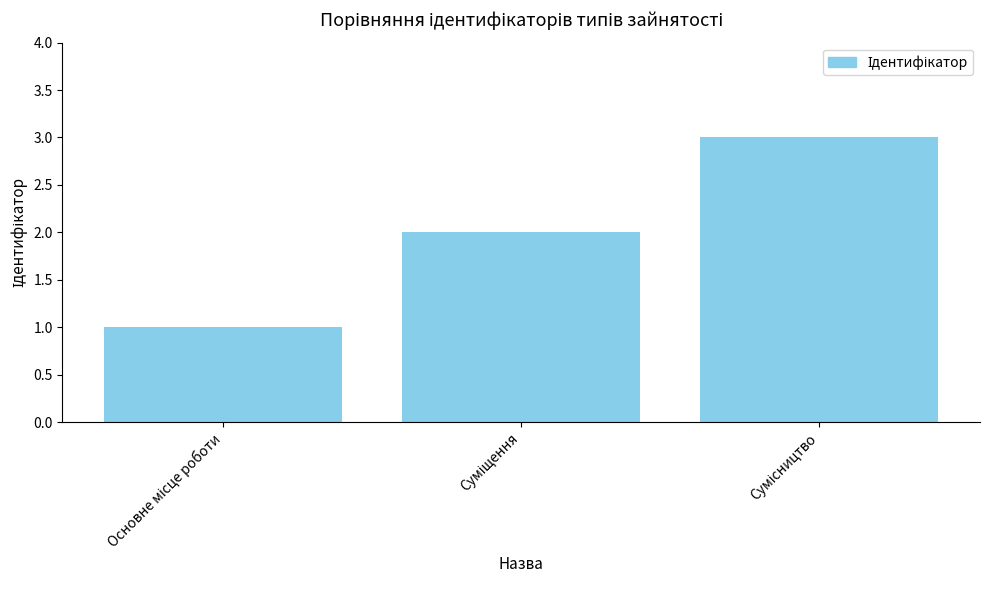

What is the sum of all values?

6